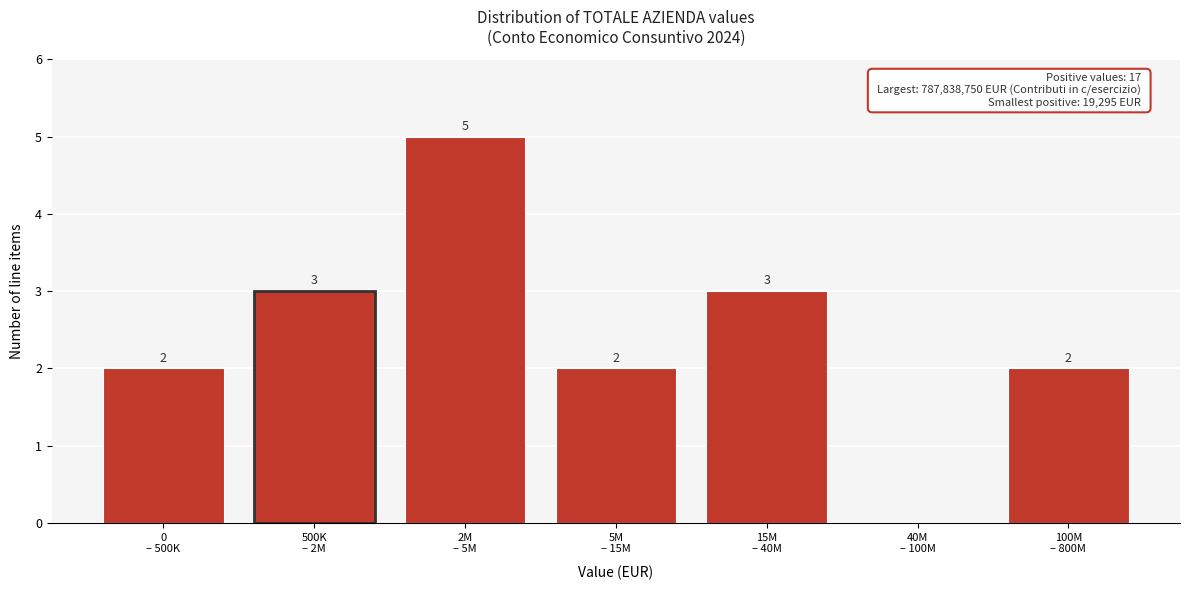

What is the maximum value shown in the chart?

5